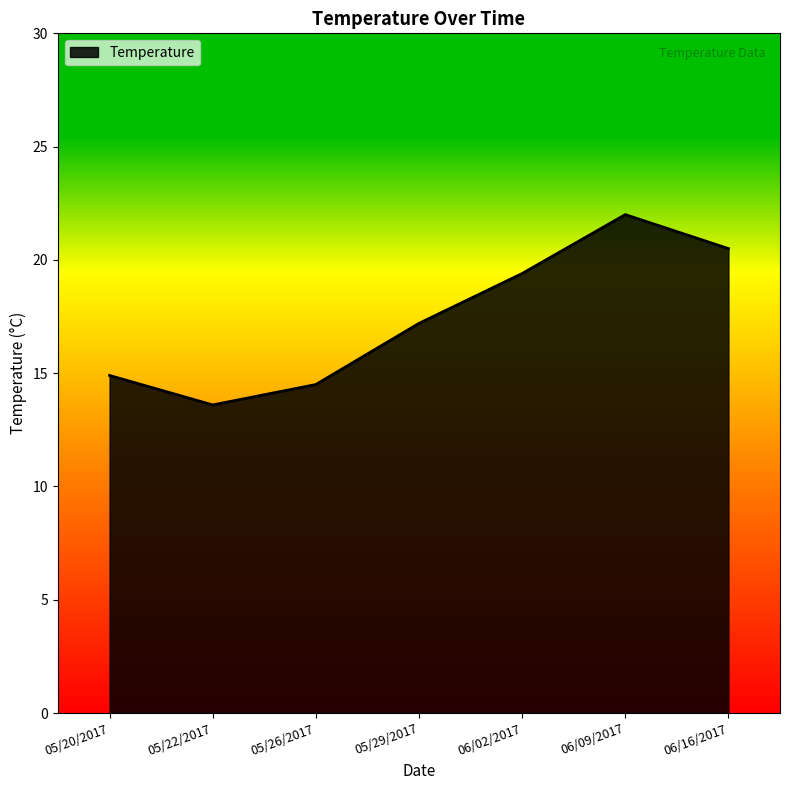

Approximately how many times larger is the value at 06/16/2017 compared to 05/20/2017?

1.4